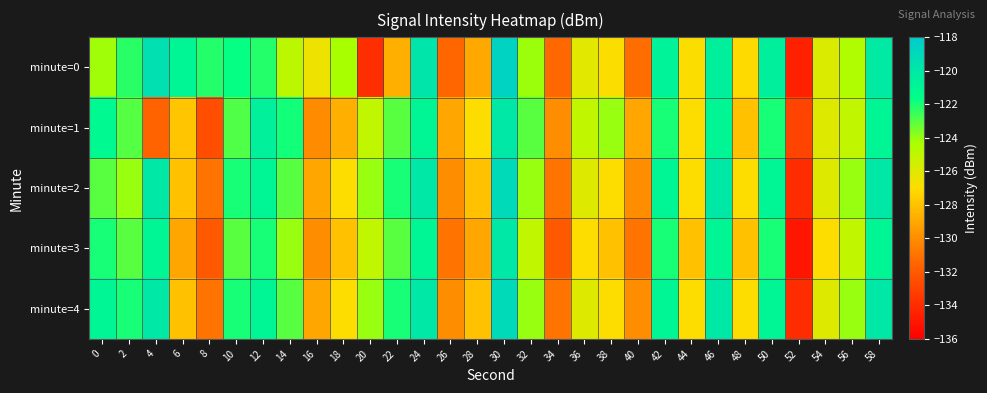

Which has a higher value, 24 or 50?

24